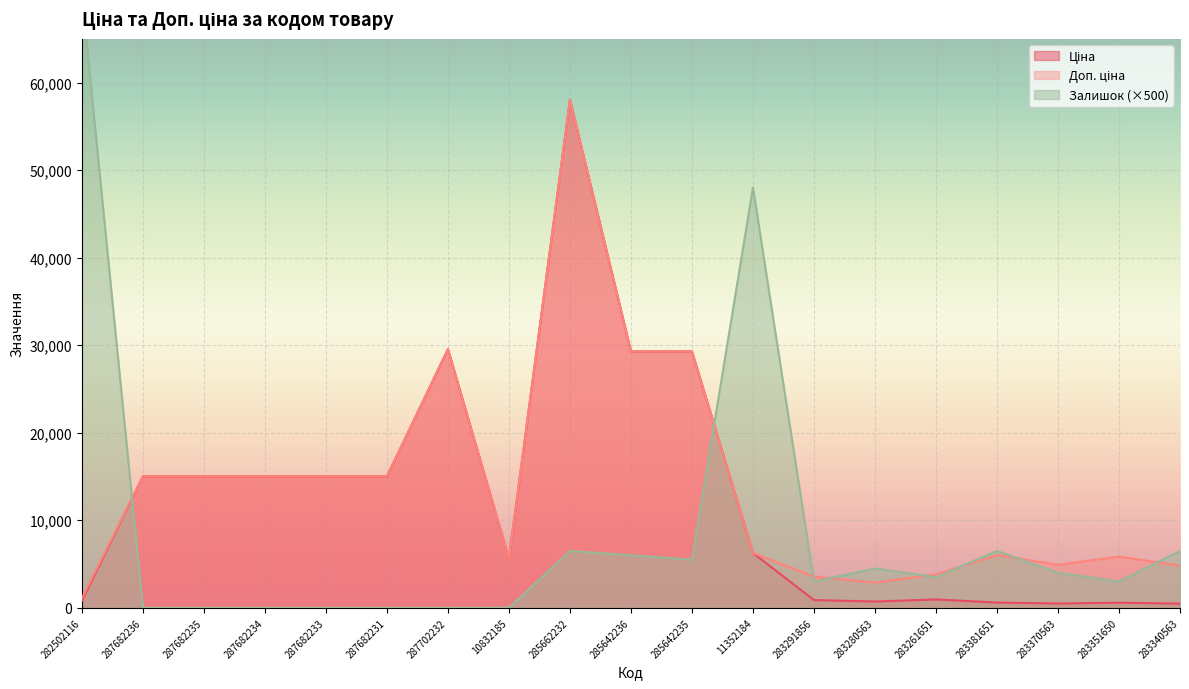

At which category does Доп. ціна reach its first local valley?

10832185